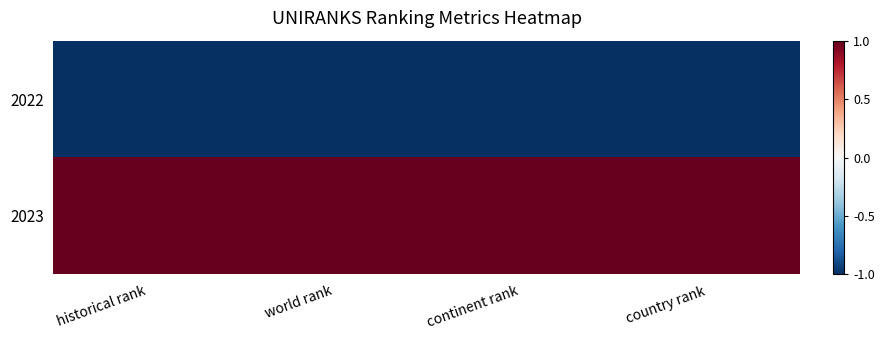

What is the spread (max minus min) of values at country rank?

2